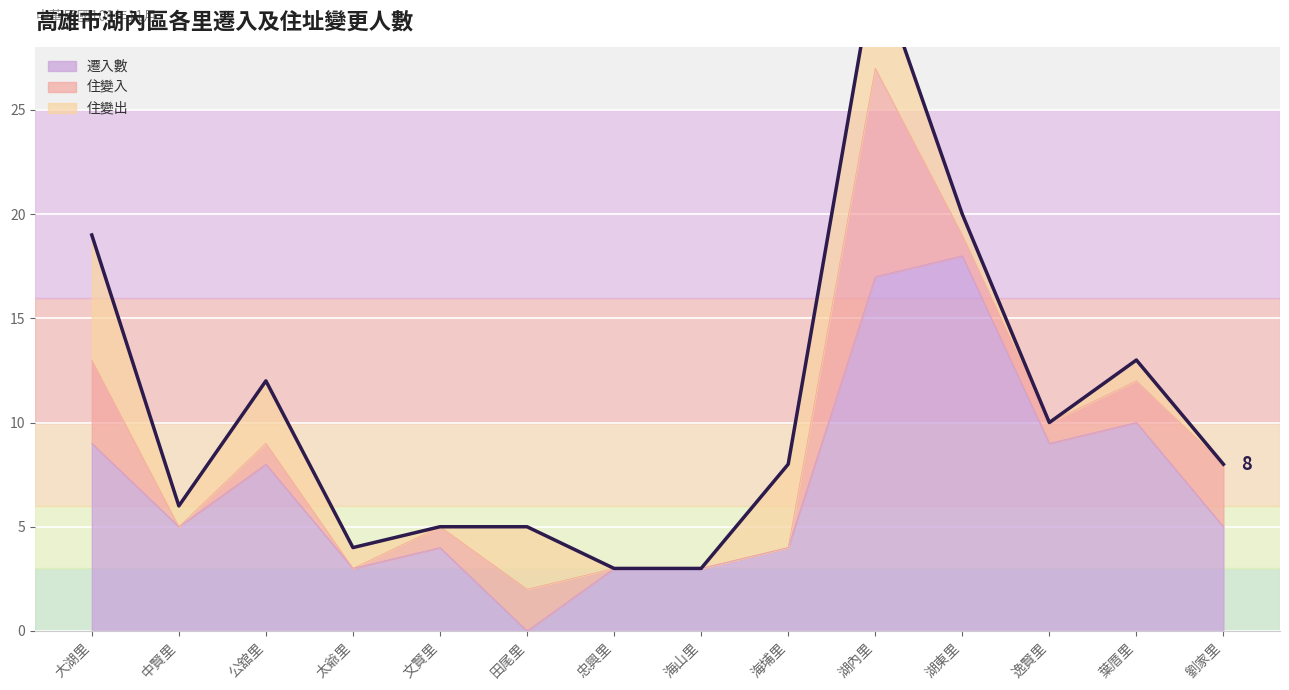

What position from the right is 湖東里?

4